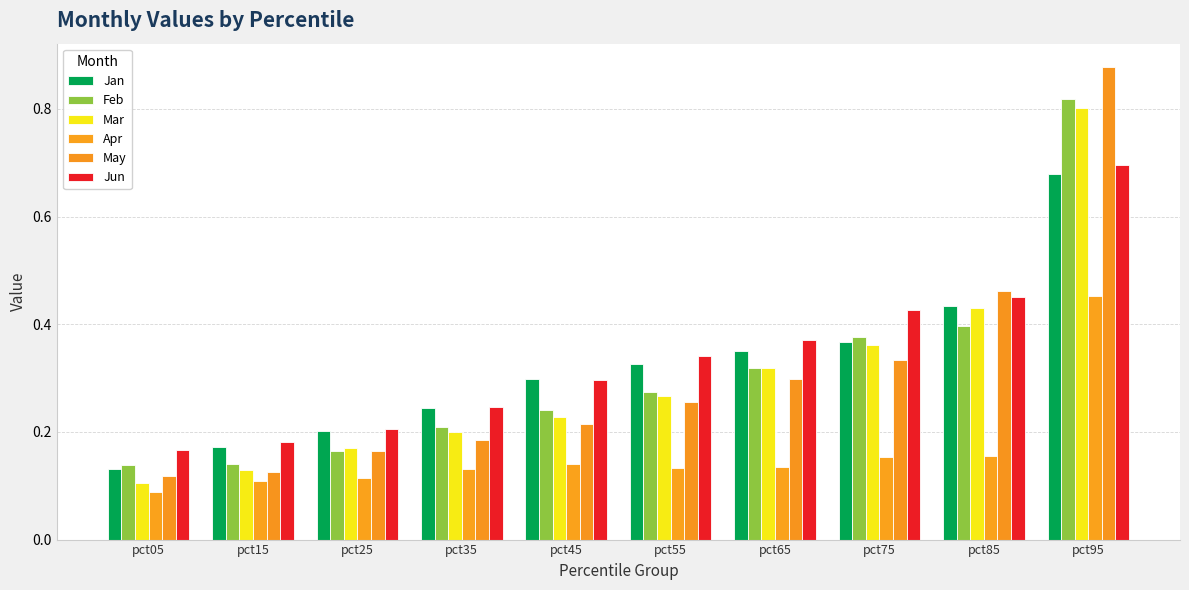

How many groups of bars are there?

10